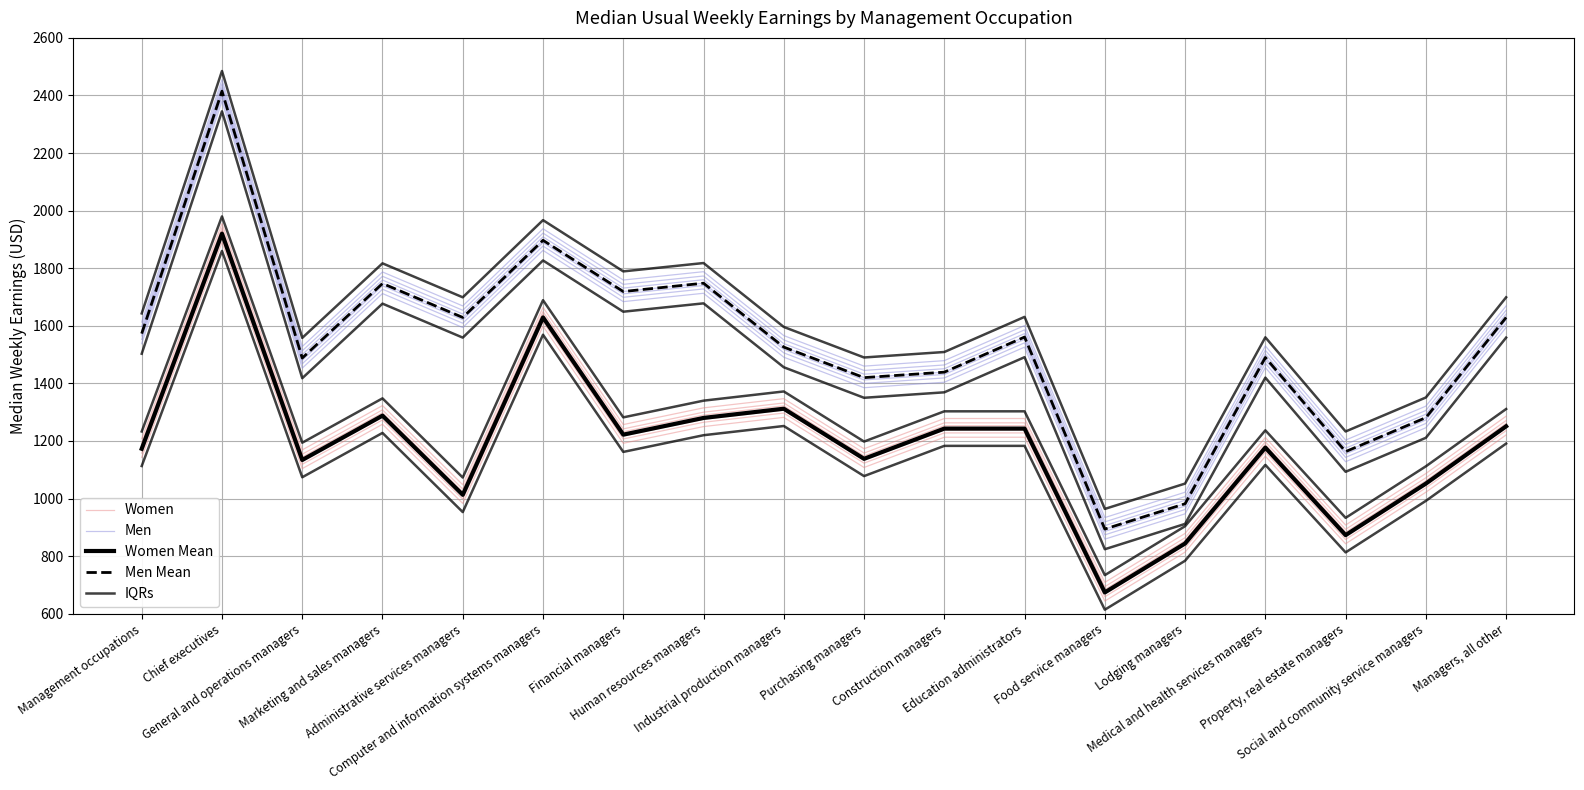

True or false: Women and IQRs intersect in this chart.

False